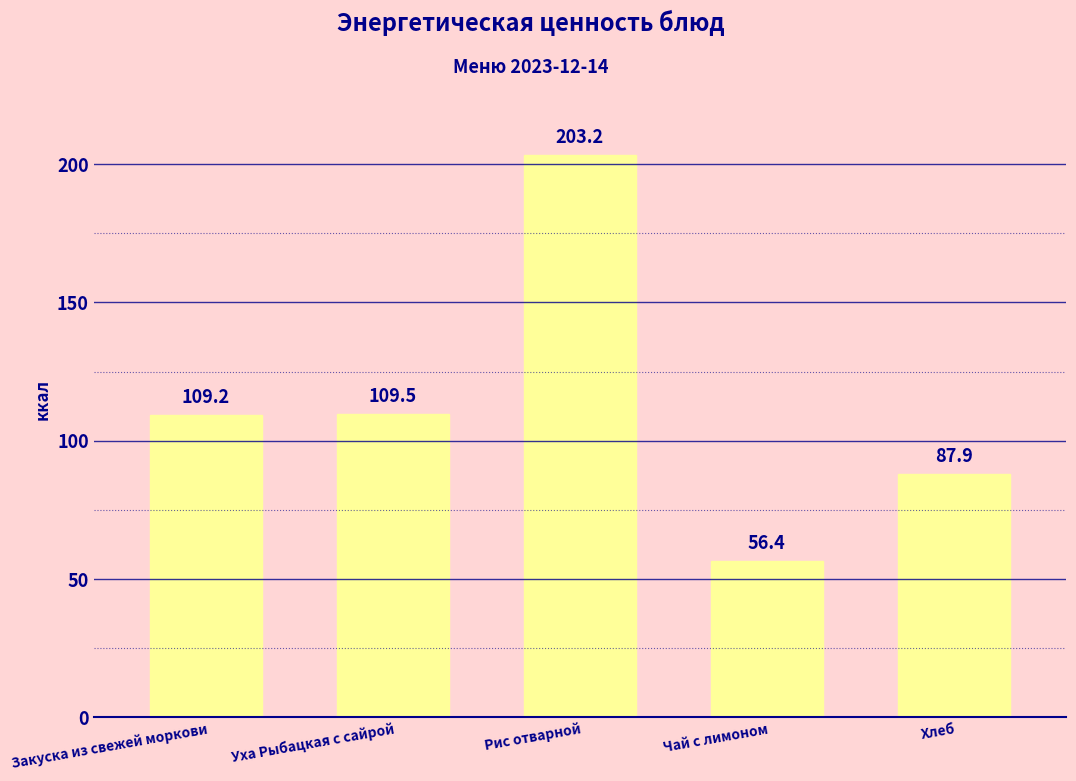

How many values are below 109?

2